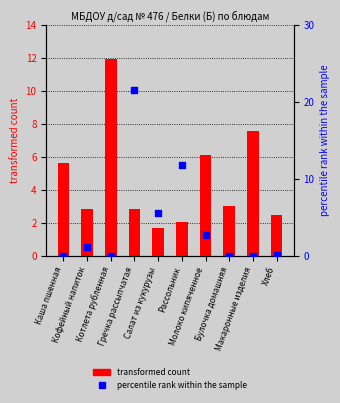

Which series reaches the minimum Y coordinate?

percentile rank within the sample